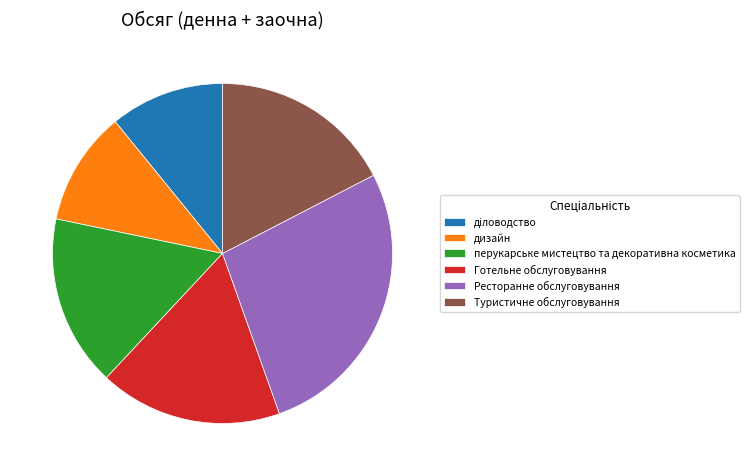

Is it true that Готельне обслуговування is 17% of the pie?

True